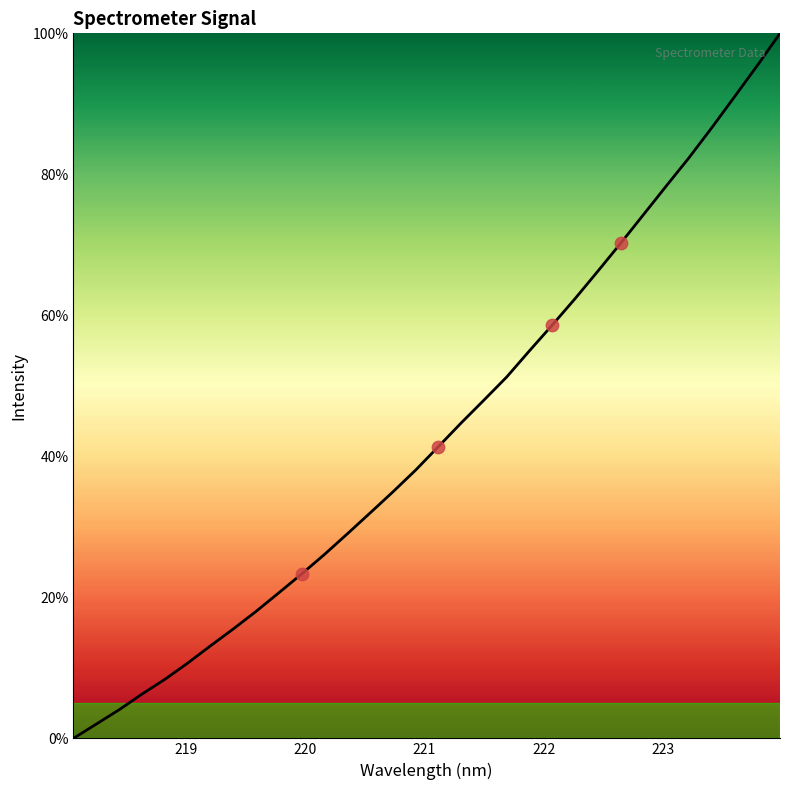

What is the greatest value displayed?

100.0